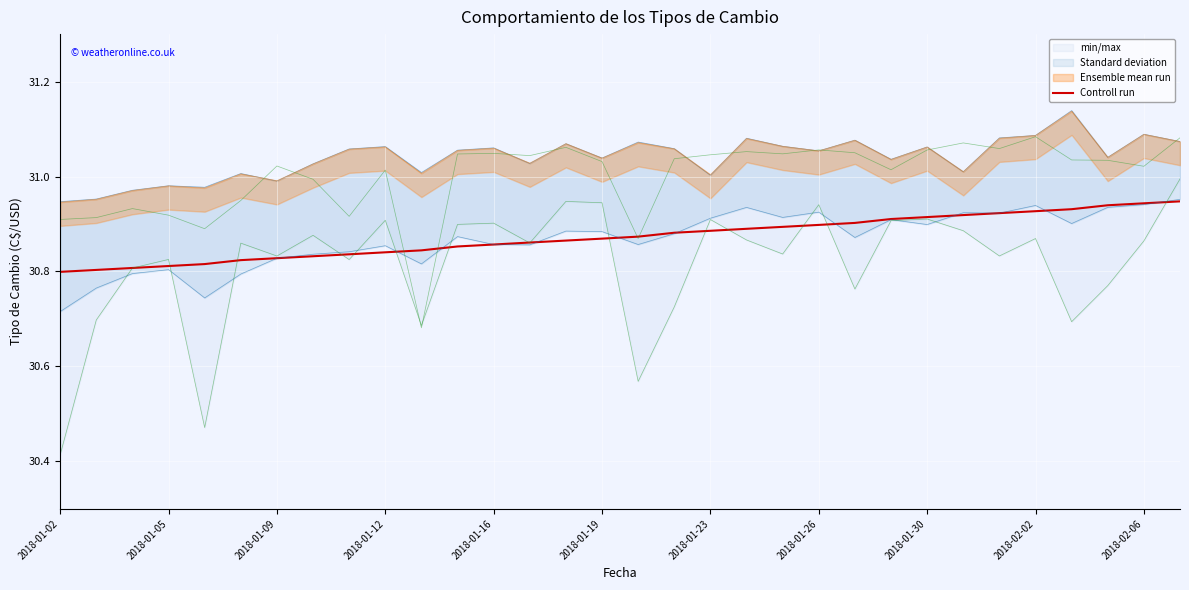

What is the difference between the second highest and second lowest values?

0.1